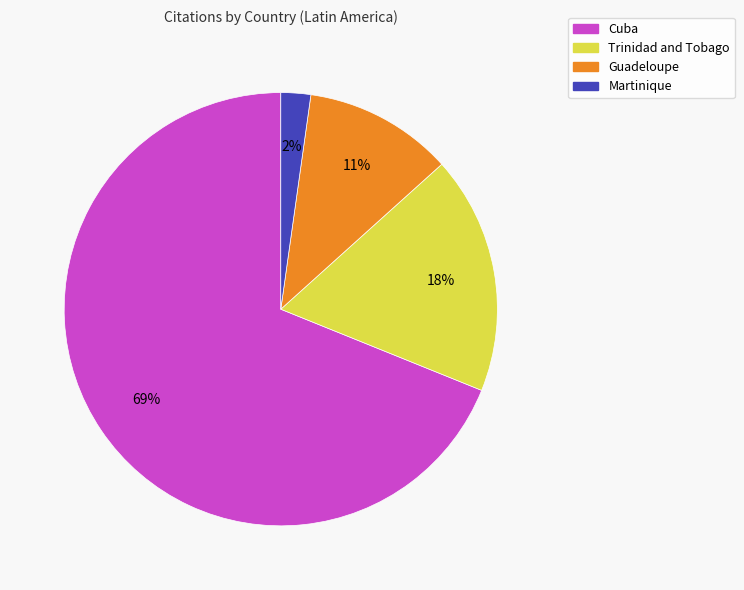

Does Trinidad and Tobago represent more than half of the total?

No